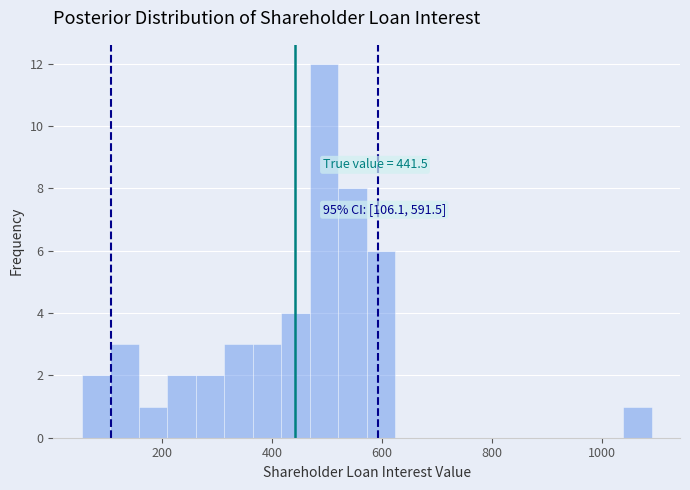

Read against the x-axis, roughly where is the centre of the tallest bar?

500